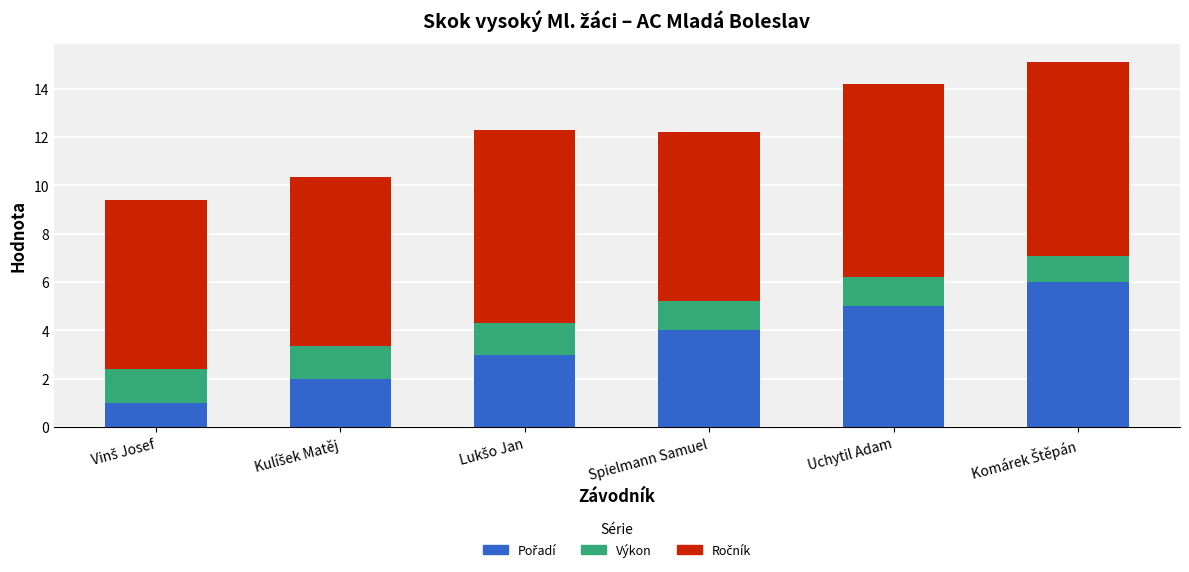

At which category is the sum across all series the highest?

Komárek Štěpán